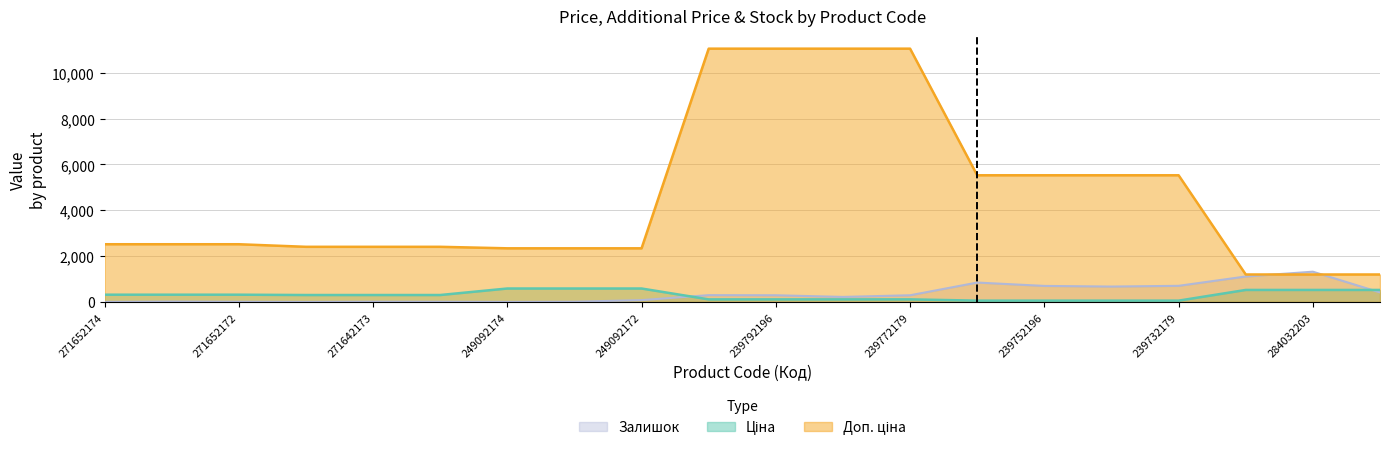

Does the chart display data point markers on the line(s)?

No